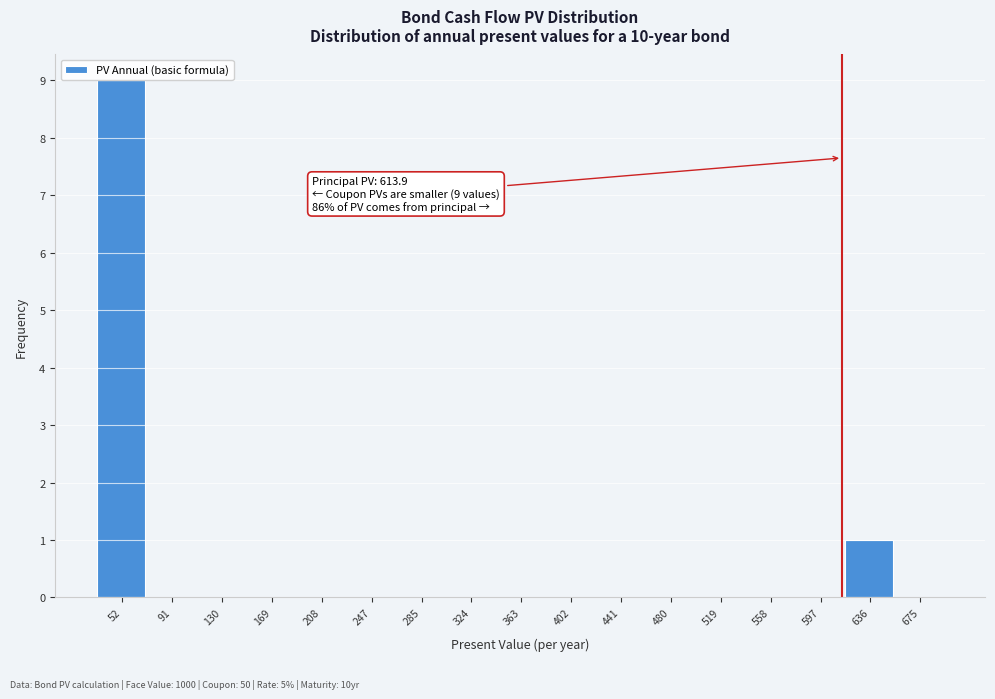

Which range on the x-axis has the tallest bar?

30 to 70